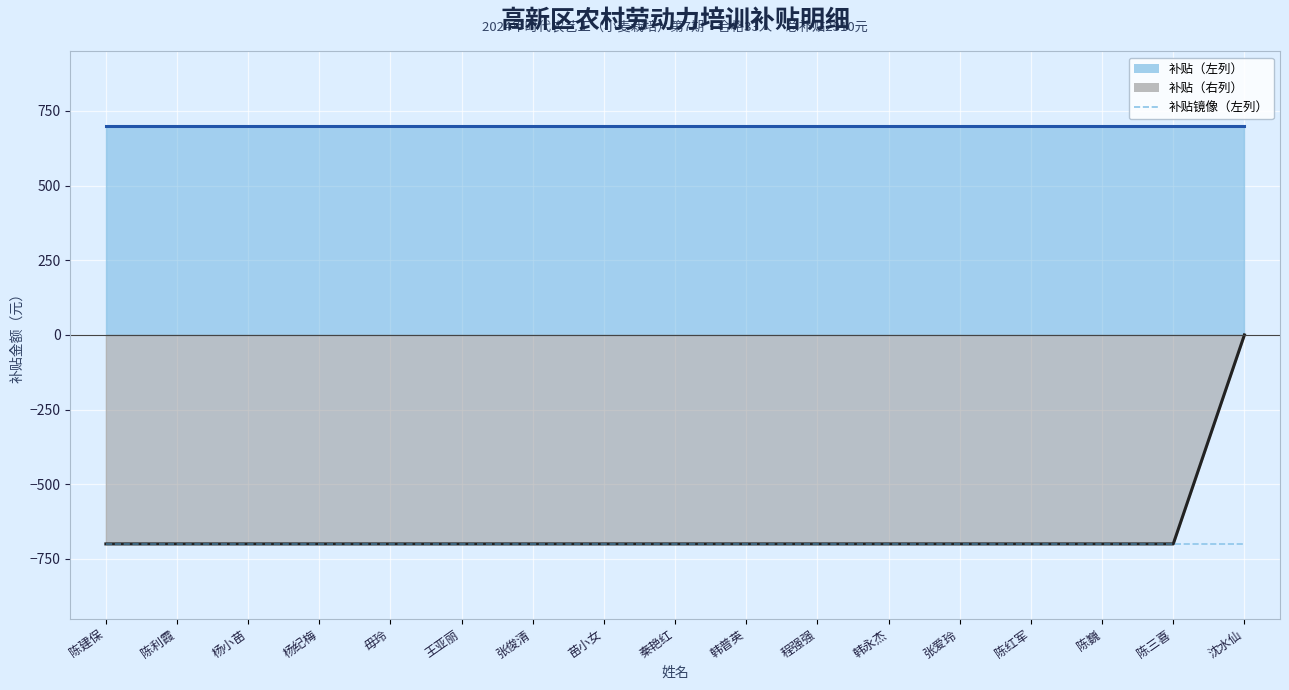

What is the value of the 补贴（右列） point at the 5th from the left?

-700